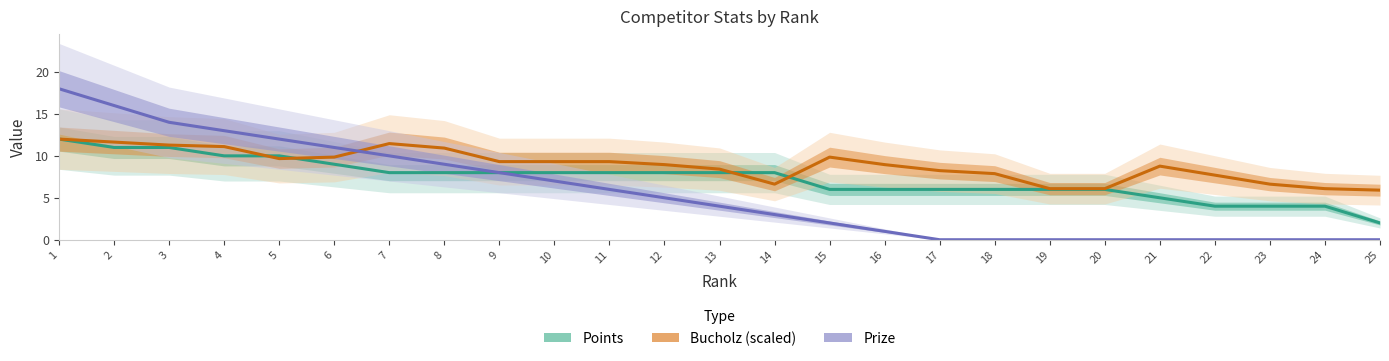

Does the chart display data point markers on the line(s)?

No